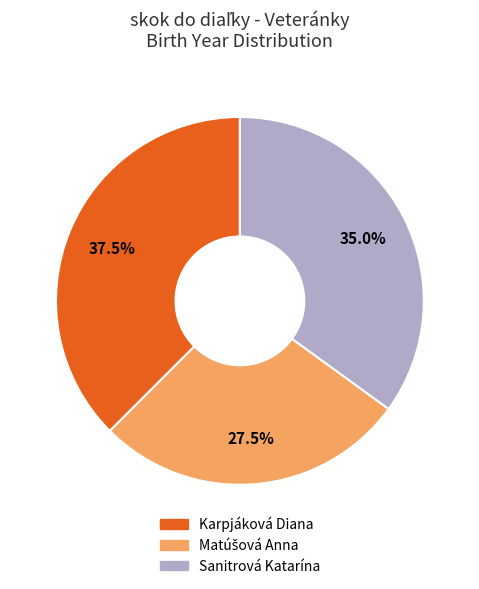

Which has a higher value, Karpjáková Diana or Sanitrová Katarína?

Karpjáková Diana